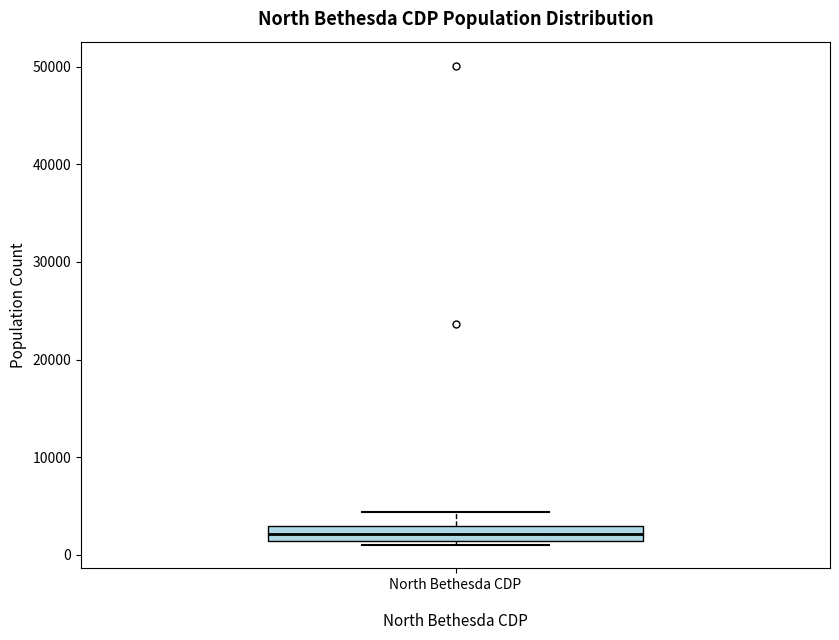

Read this box plot against the y-axis: the position of the median line, the range covered by the box, and the ends of both whiskers. The values are not printed on the chart, so give them approximately, as read against the axis.

median 2000, box 1000 to 3000, whiskers 1000 (just below the box's lower edge) to 4000